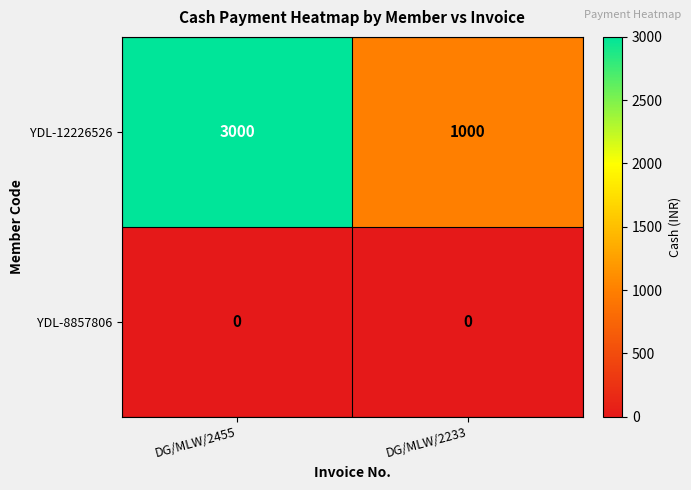

Reading right to left, what are all the values shown in this chart?

YDL-12226526: DG/MLW/2233=1000	DG/MLW/2455=3000
YDL-8857806: DG/MLW/2233=0	DG/MLW/2455=0